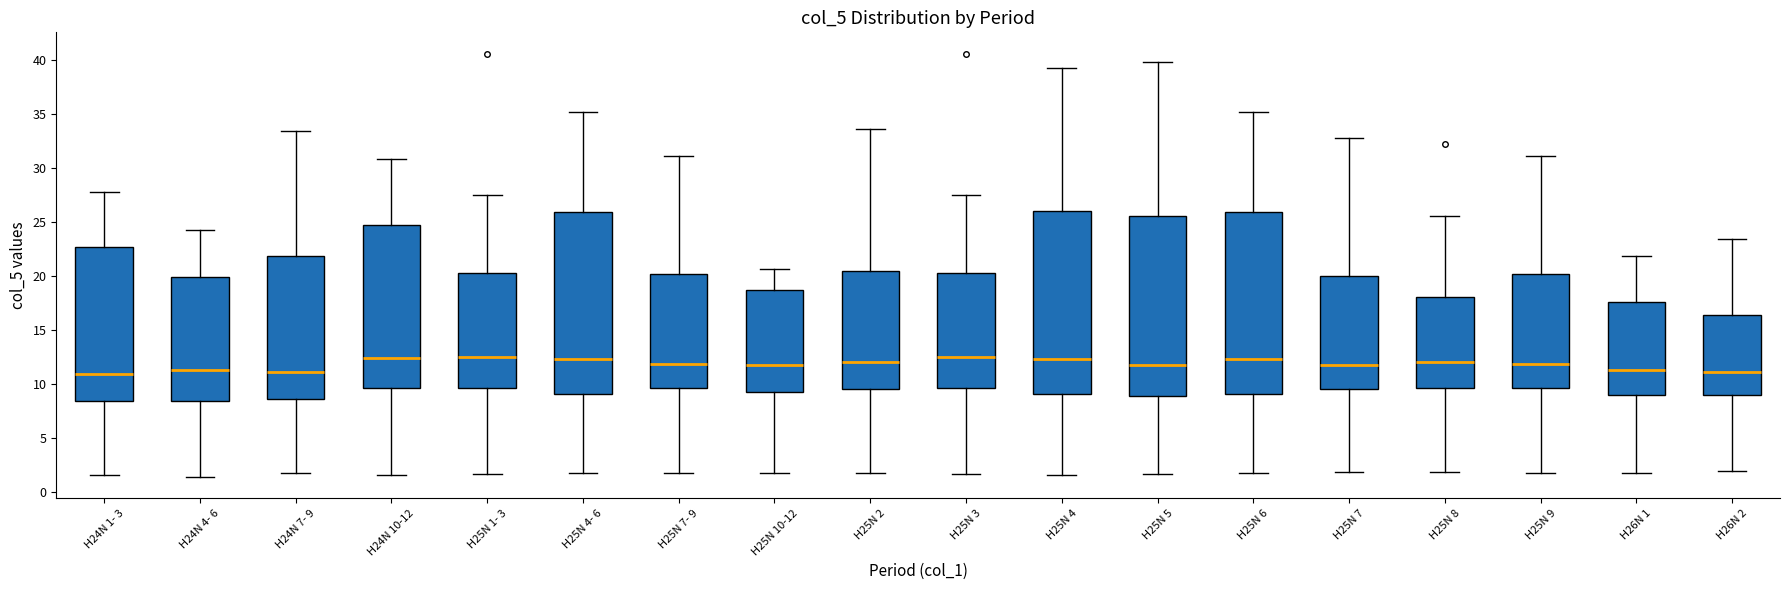

Where does the upper whisker of the box for H25N 5 end on the y-axis? The values are not printed on the chart, so give them approximately, as read against the axis.

40.0